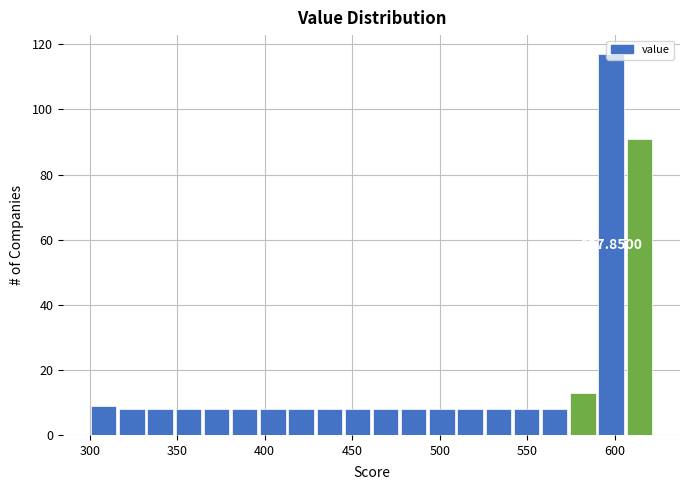

Read against the x-axis, roughly where is the centre of the tallest bar?

600